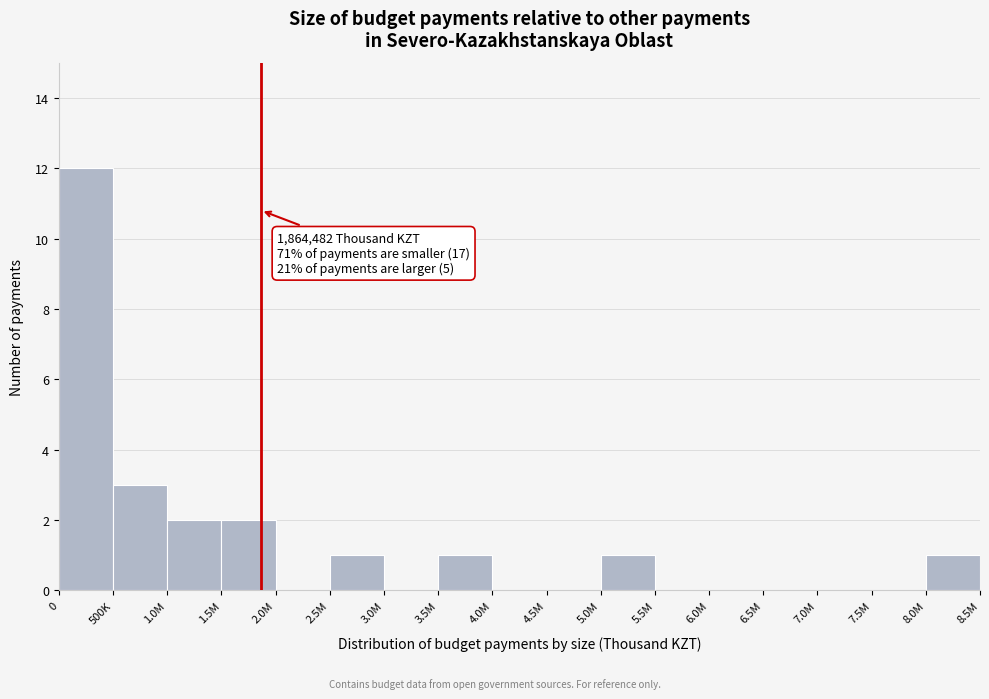

Reading left to right, extract all data points from this chart.

0=12	500K=3	1.0M=2	1.5M=2	2.0M=0	2.5M=1	3.0M=0	3.5M=1	4.0M=0	4.5M=0	5.0M=1	5.5M=0	6.0M=0	6.5M=0	7.0M=0	7.5M=0	8.0M=1